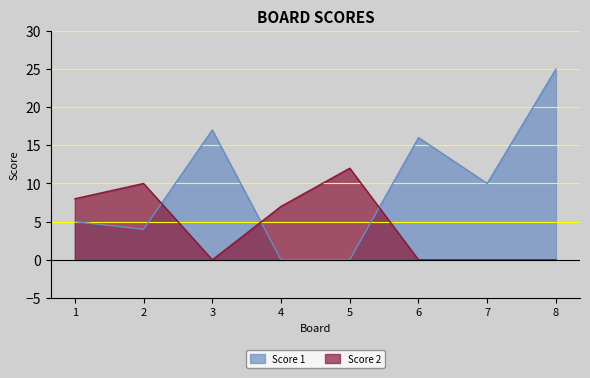

List the series in order of their peak value, lowest first.

Score 2, Score 1